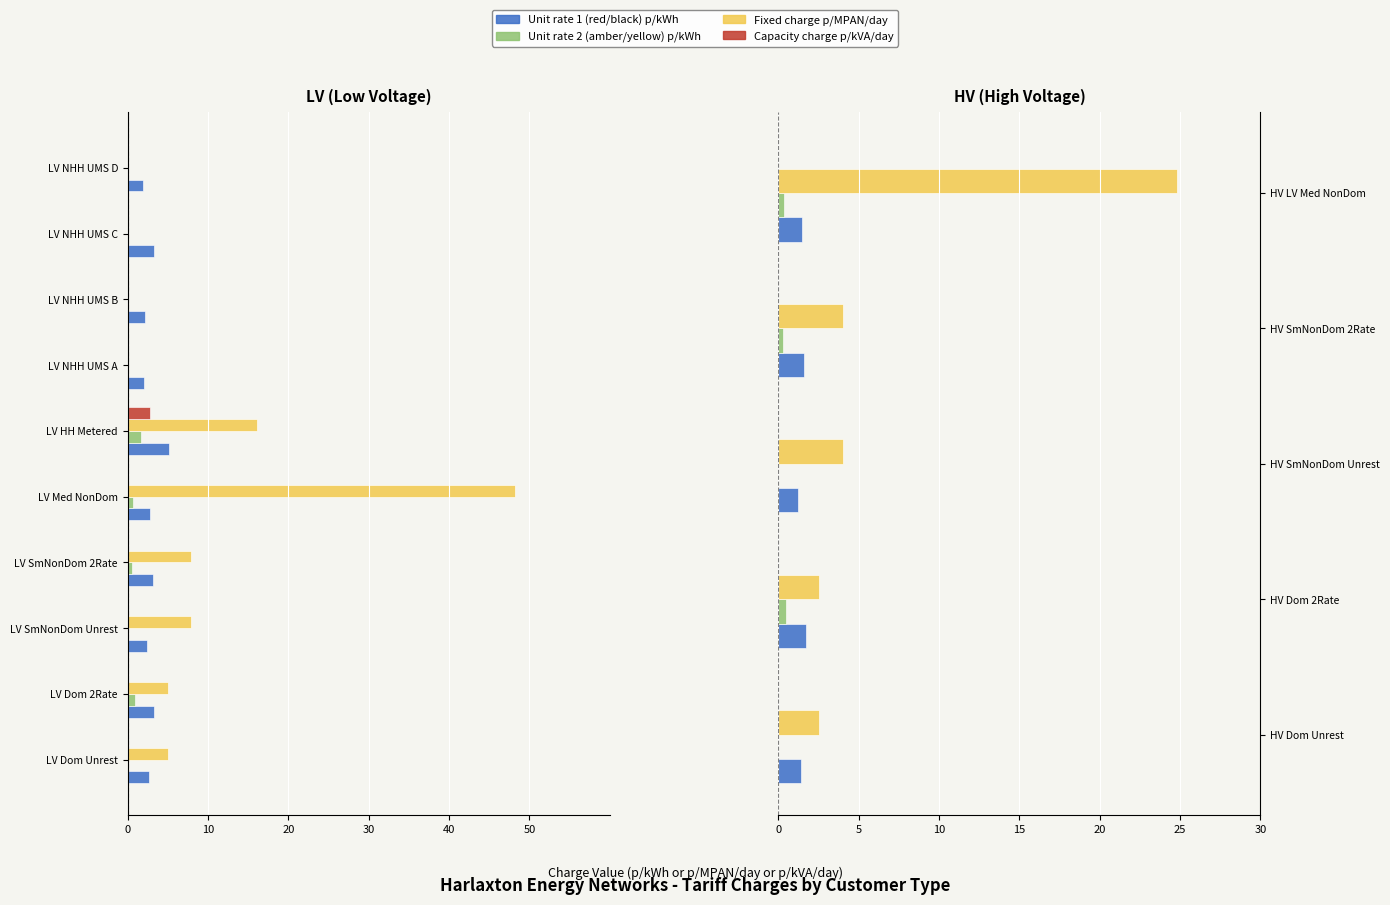

Which series has the largest range (max minus min)?

Fixed charge p/MPAN/day